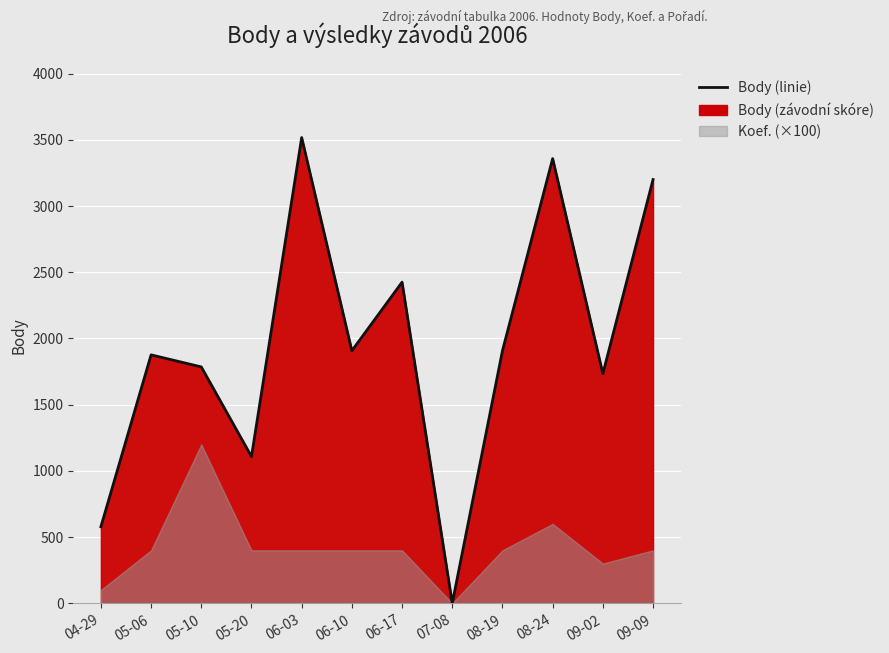

The chart shows a value of 1734 at 09-02. True or false?

True